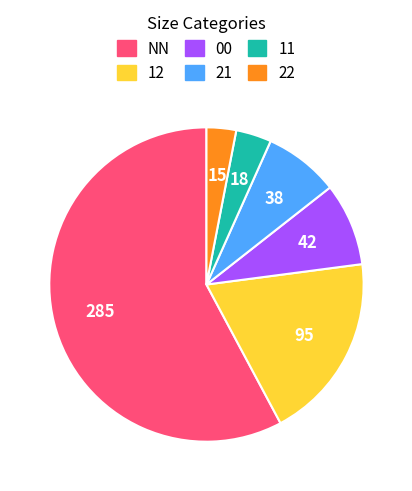

What is the largest slice in the pie chart?

NN